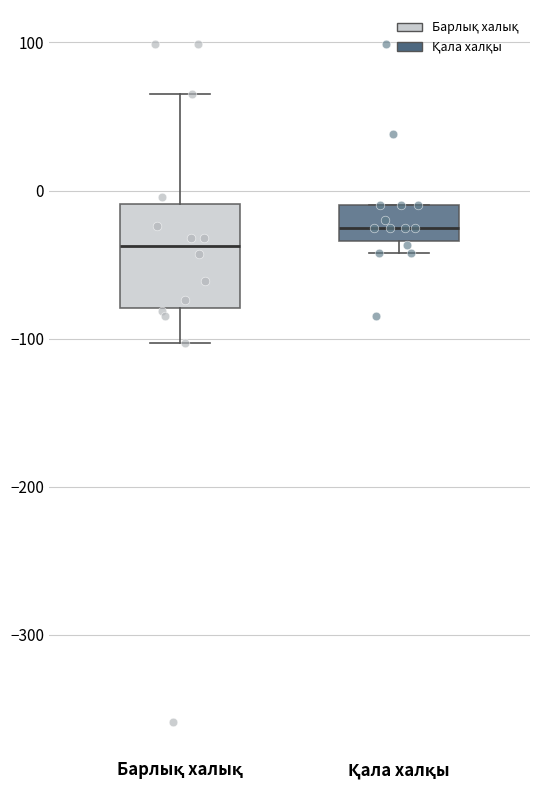

Reading left to right, transcribe this box plot: for each box, give where its median line is, the range the box spans, and where its two whiskers end, as read against the y-axis. The values are not printed on the chart, so give them approximately, as read against the axis.

Барлық халық: median -40, box -80 to -10, whiskers -100 to 70
Қала халқы: median -20, box -30 to -10, whiskers -40 to -10